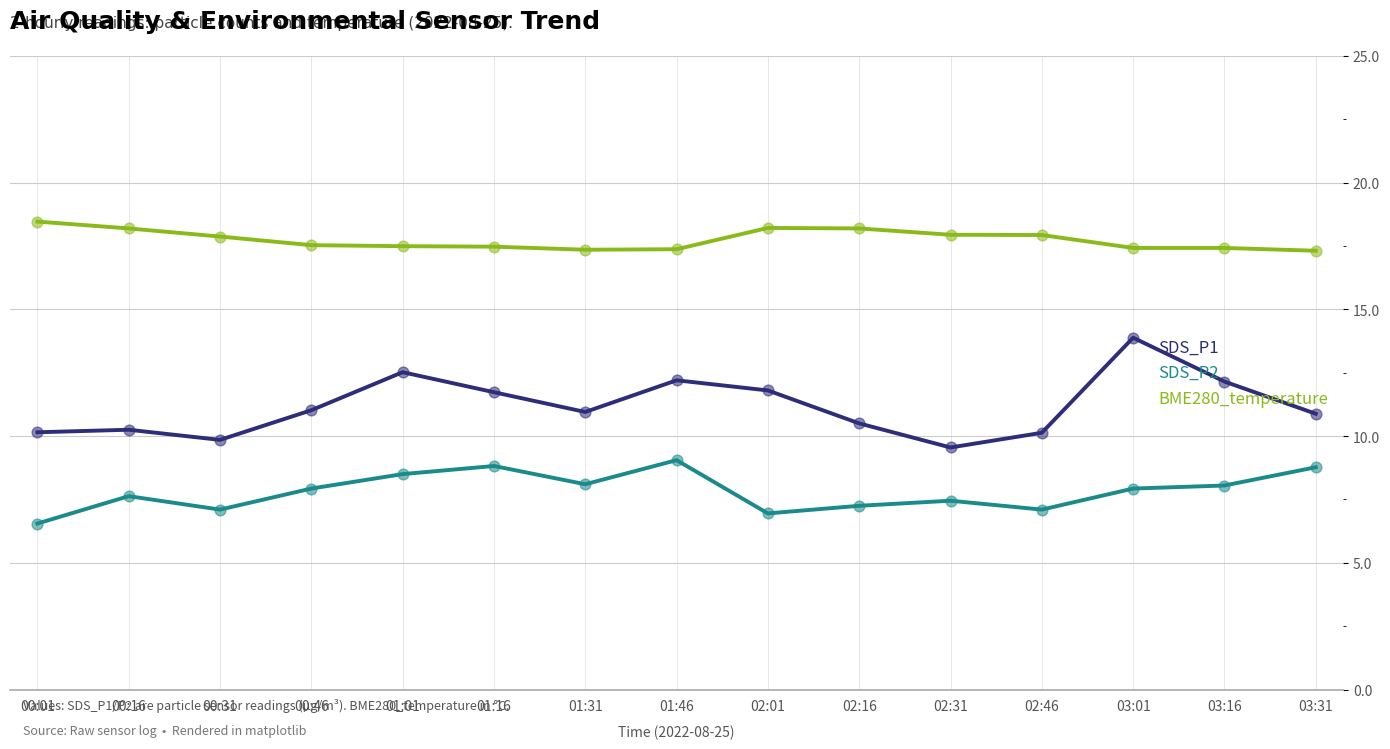

What is the spread (max minus min) of values at 01:01?

9.0